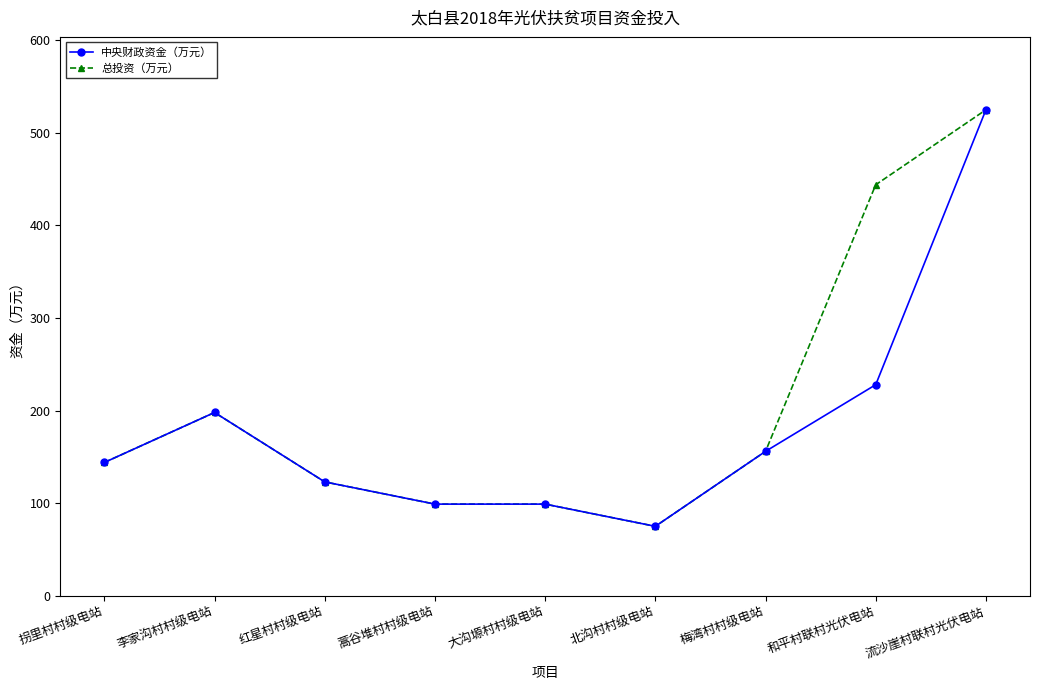

What is the difference between the maximum and second lowest values in the 总投资（万元） series?

426